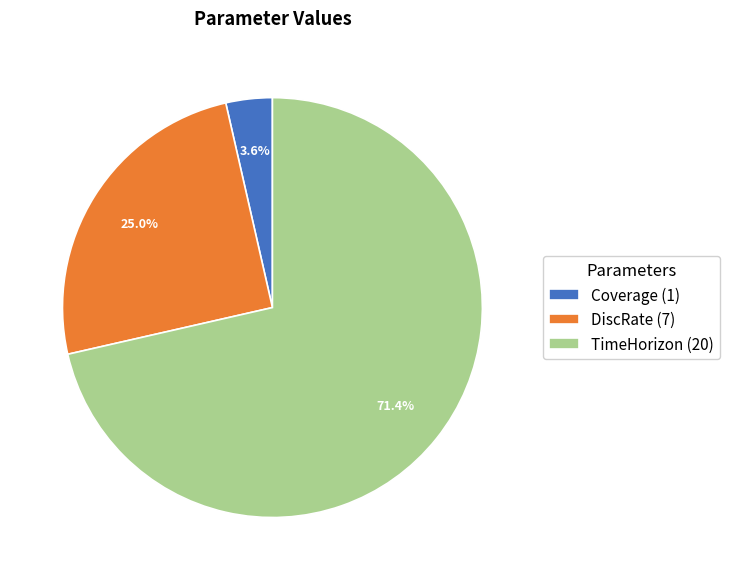

To the nearest percent, what is the difference between the largest and smallest slice percentages?

68%